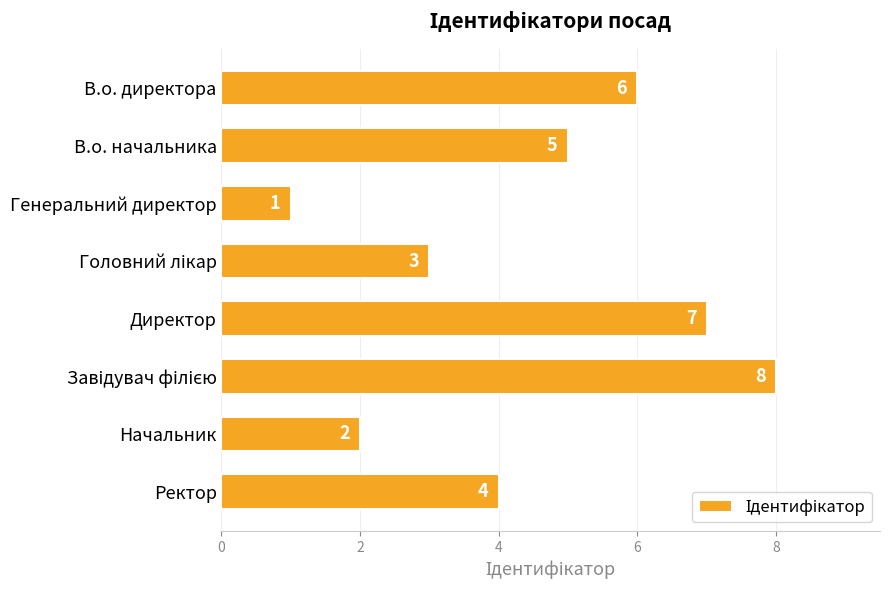

What is the difference between the maximum and minimum values?

7